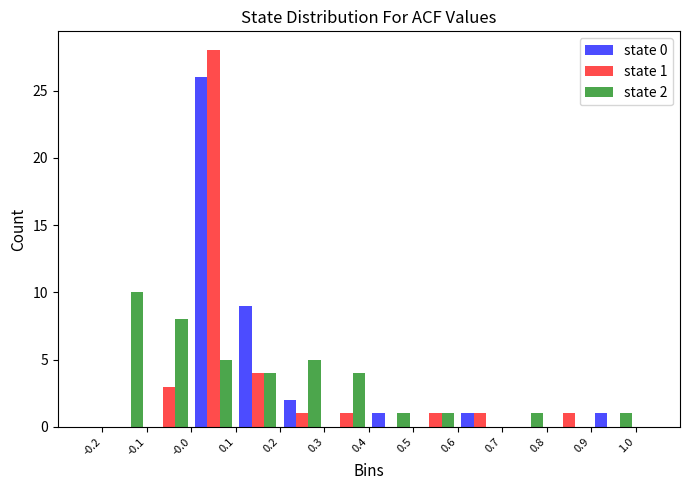

In the state 1 series, which range on the x-axis has the tallest bar?

-0.0 to 0.1